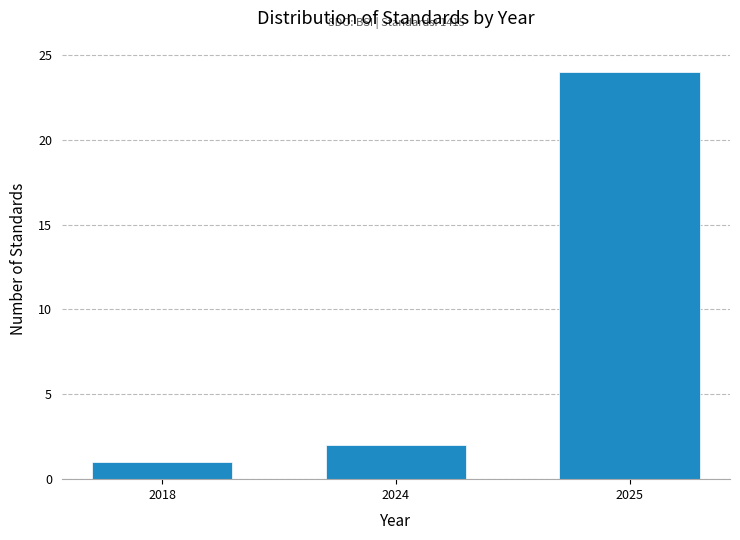

Reading right to left, transcribe all the data shown in this chart.

2025=24	2024=2	2018=1